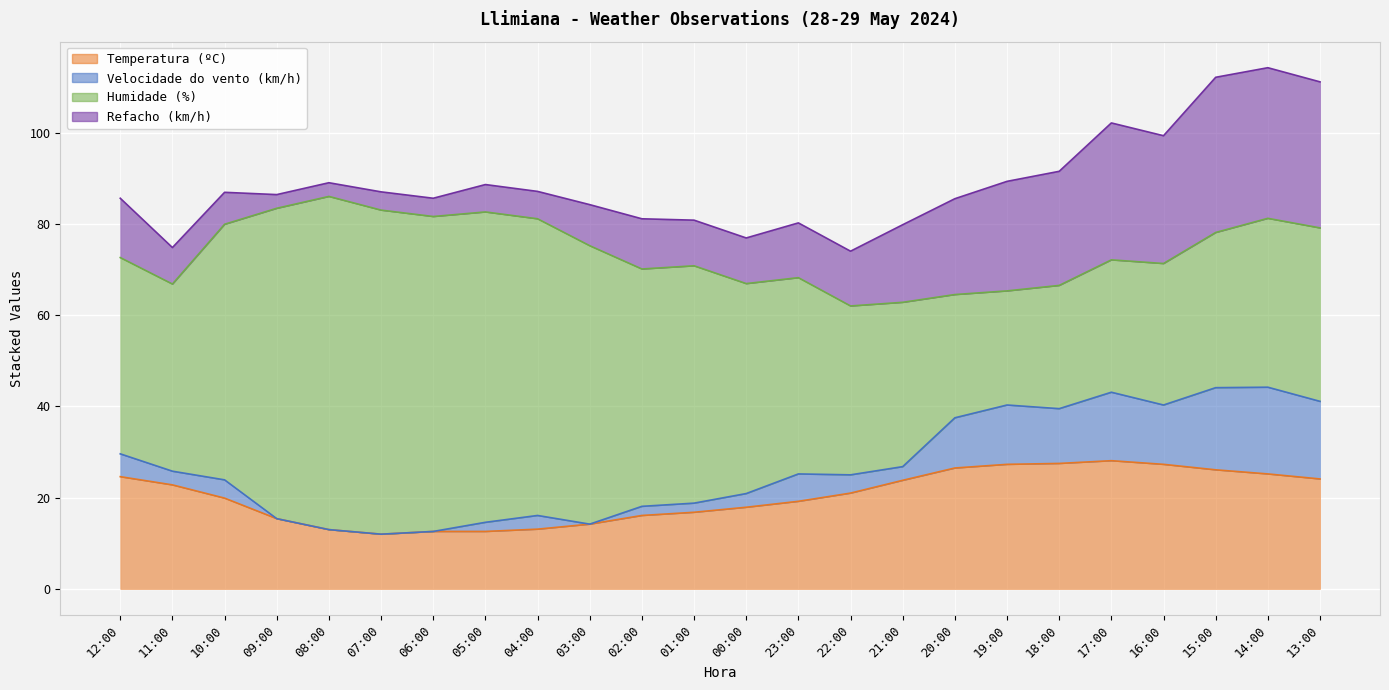

What is the label of the 4th point from the left?

09:00